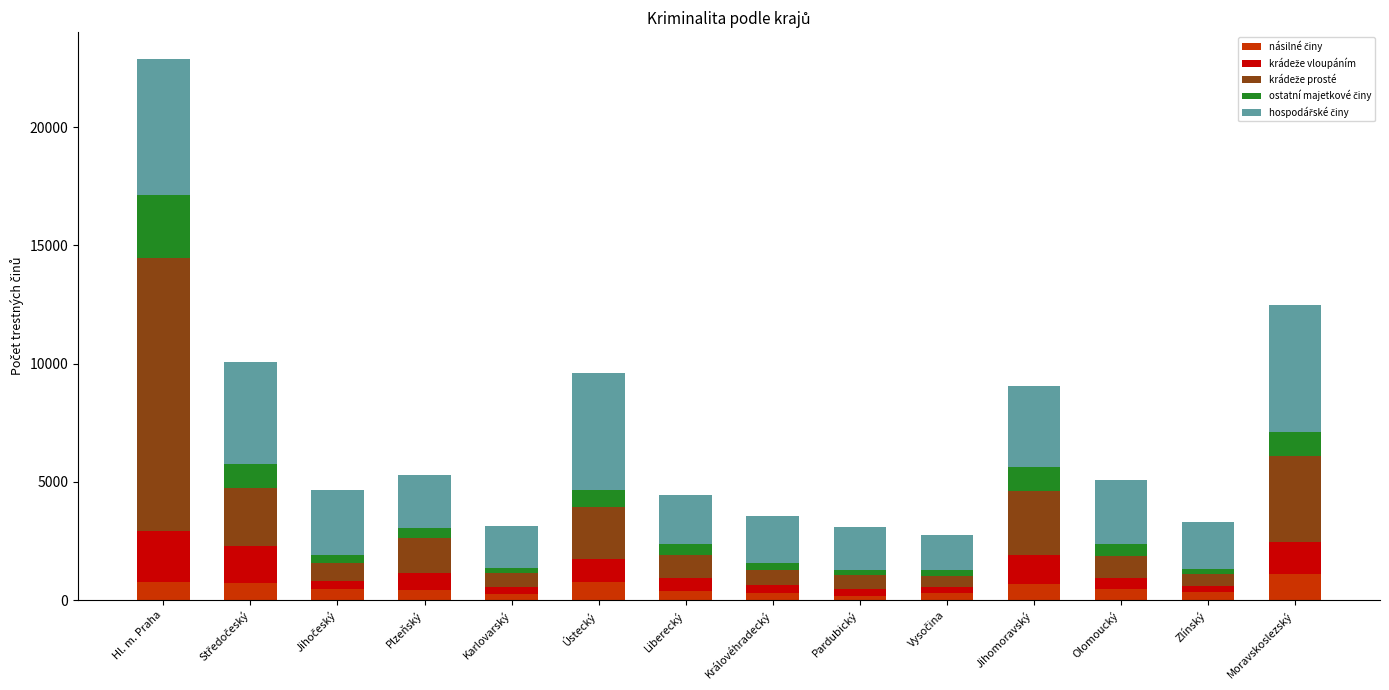

At which category is the sum across all series the highest?

Hl. m. Praha